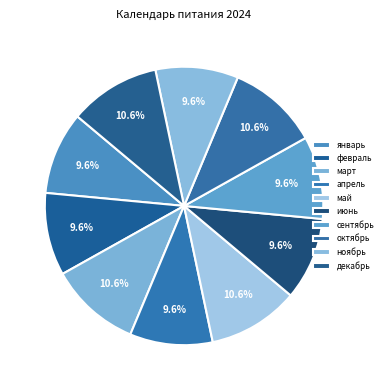

Do январь and декабрь together represent more than half of the pie?

No